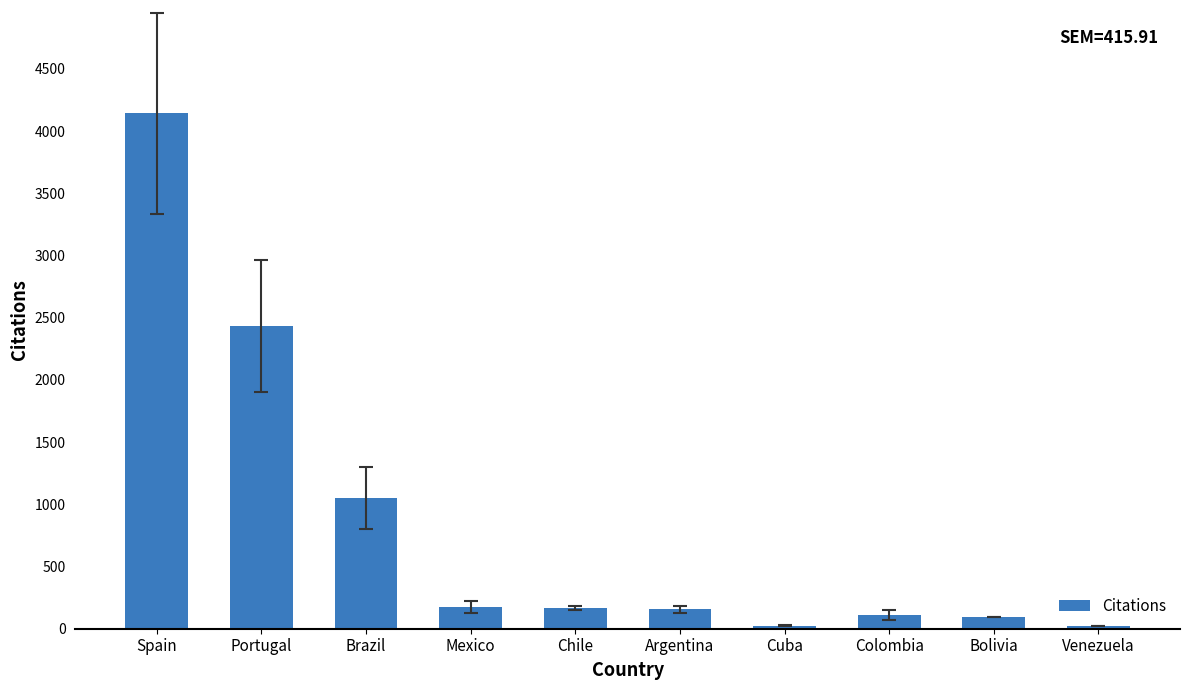

At which category does the chart reach its peak across all series?

Spain